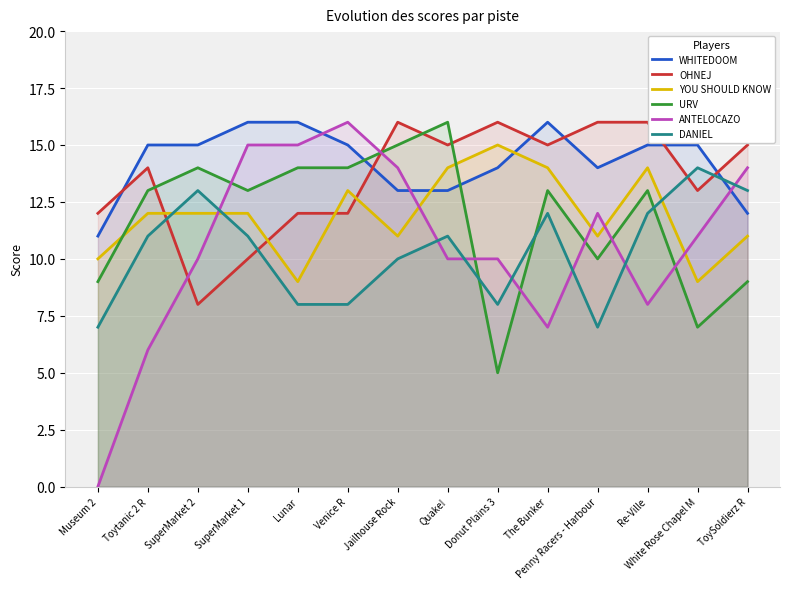

What is the spread (max minus min) of values at The Bunker?

9